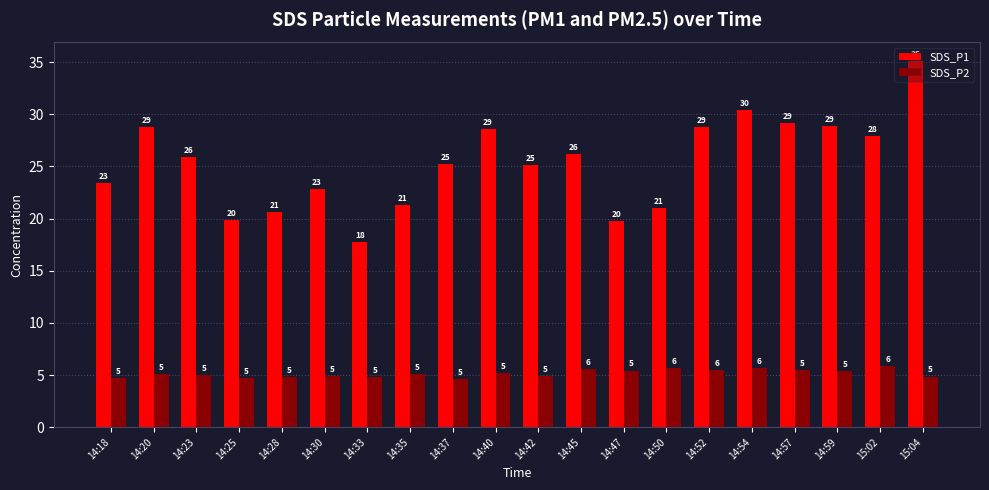

Between 14:25 and 14:35, which series saw the biggest shift?

SDS_P1